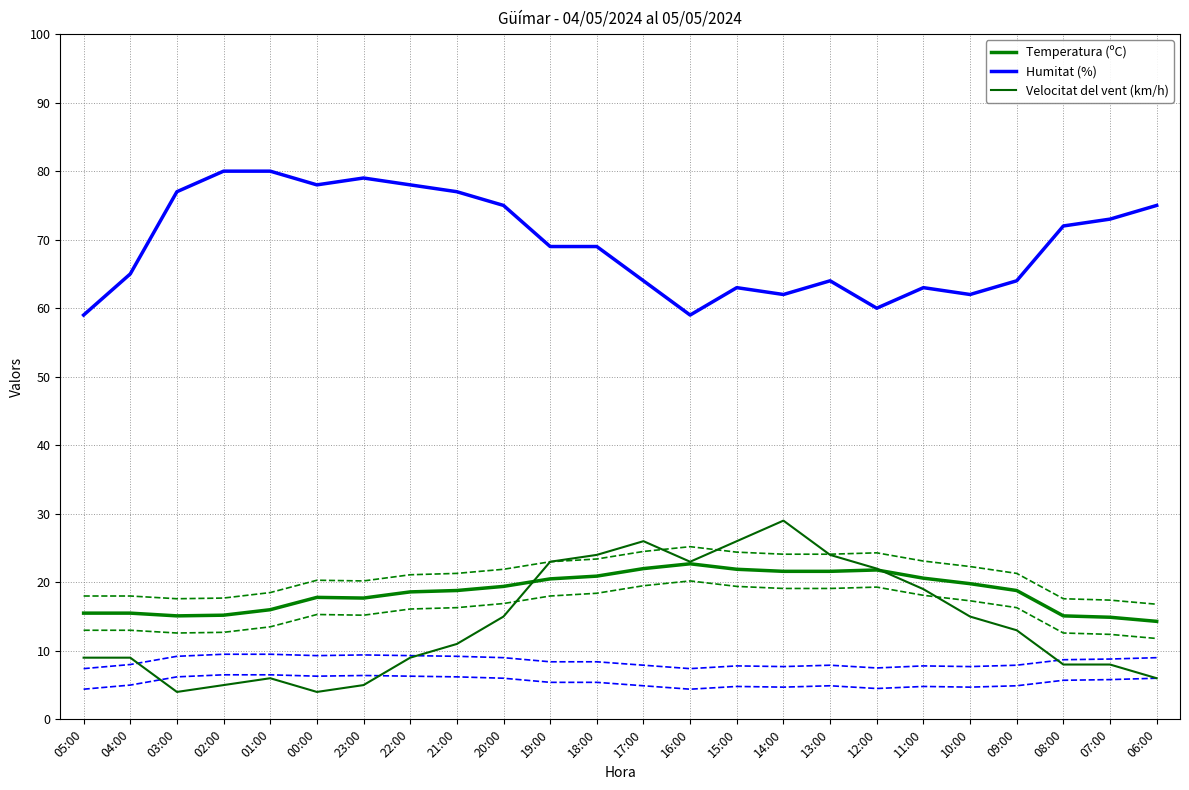

At how many categories does at least one series exceed 59?

22